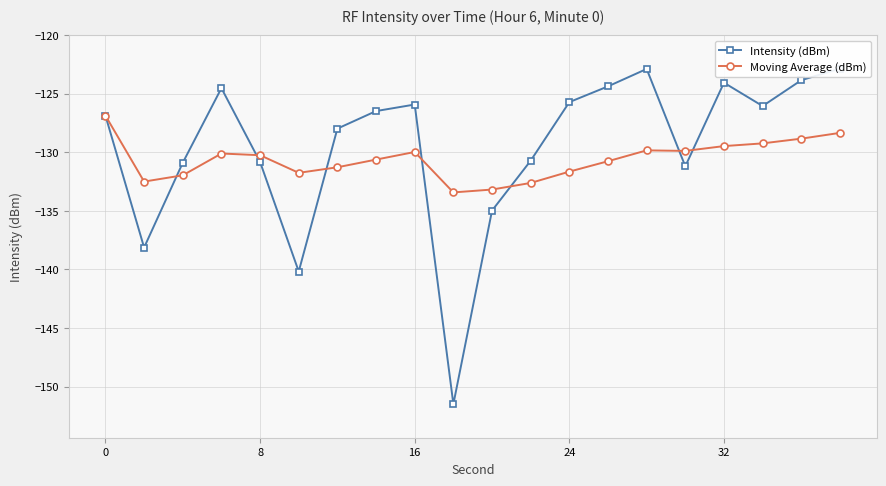

What is the value of the Moving Average (dBm) point at the 20th from the left?

-128.3